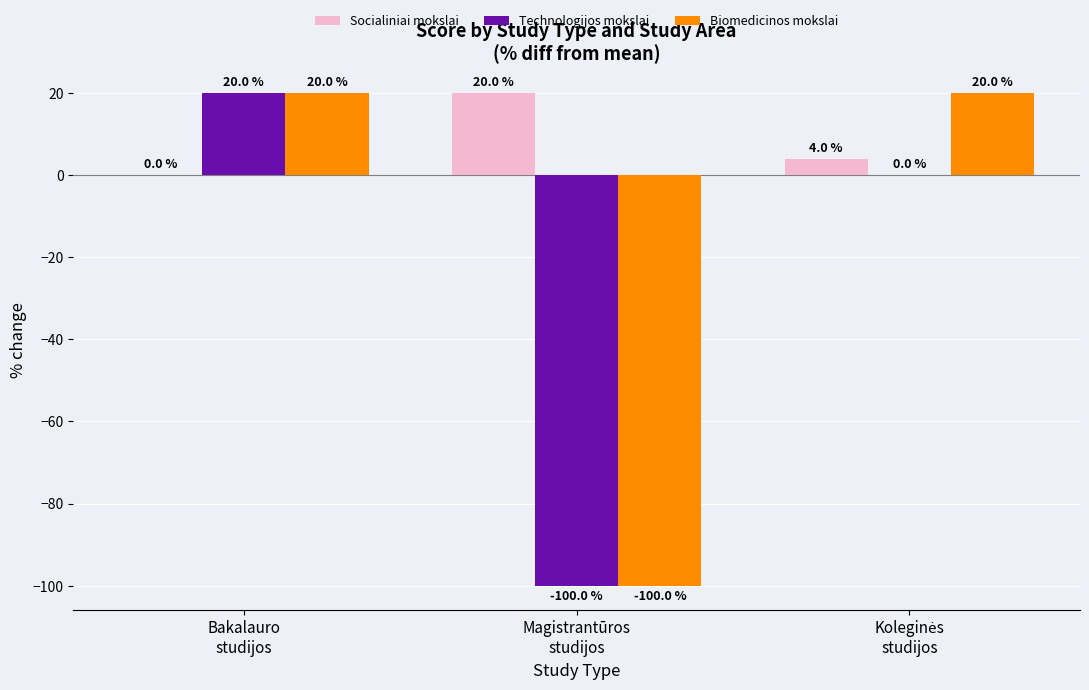

Which series has the largest total across all categories?

Socialiniai mokslai